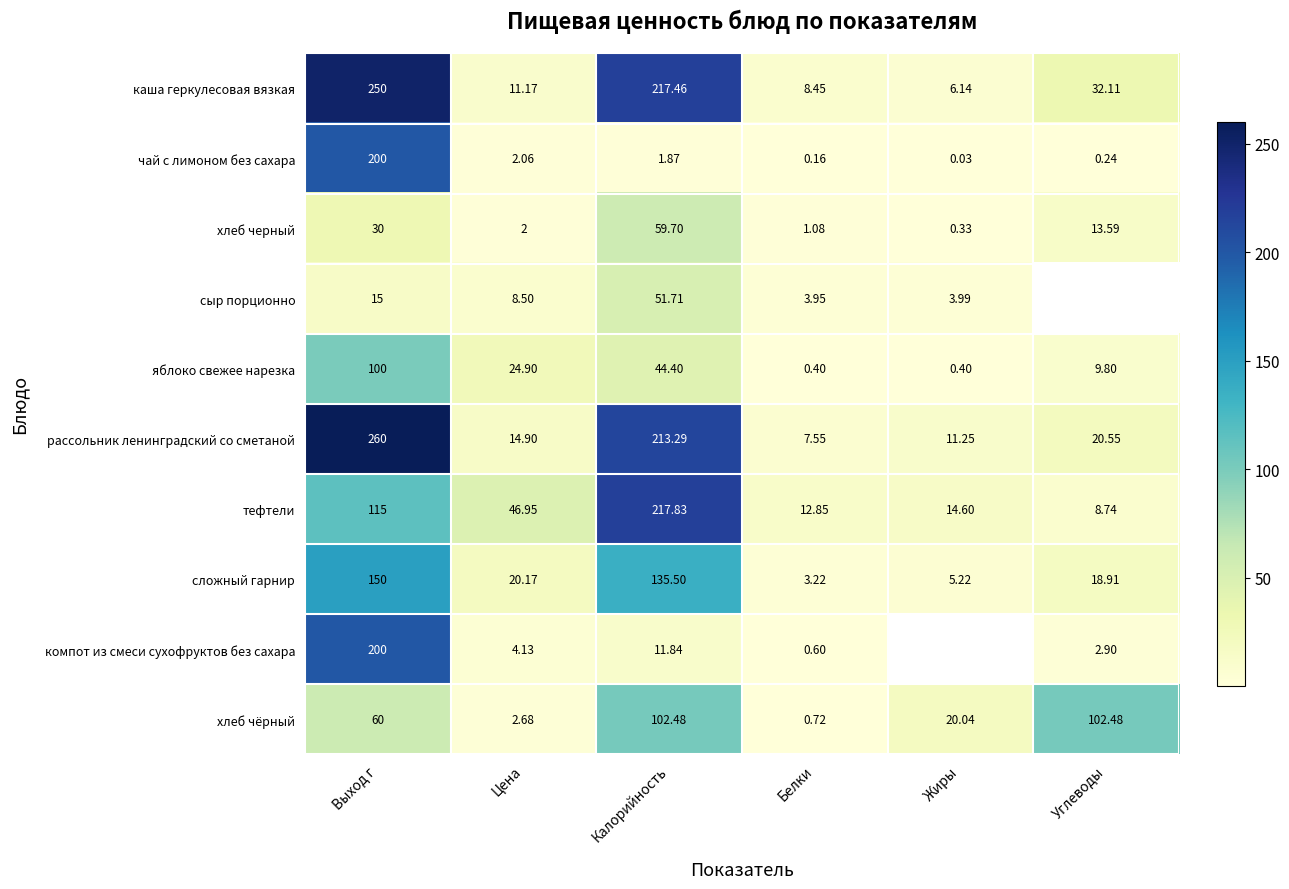

What is the difference between the highest and lowest values at Белки?

12.7